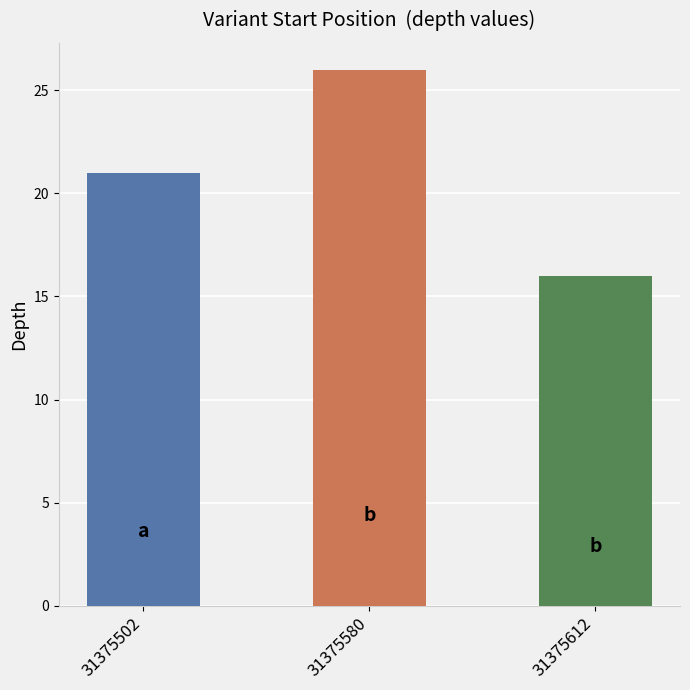

Reading left to right, what are all the values shown in this chart?

31375502=21	31375580=26	31375612=16